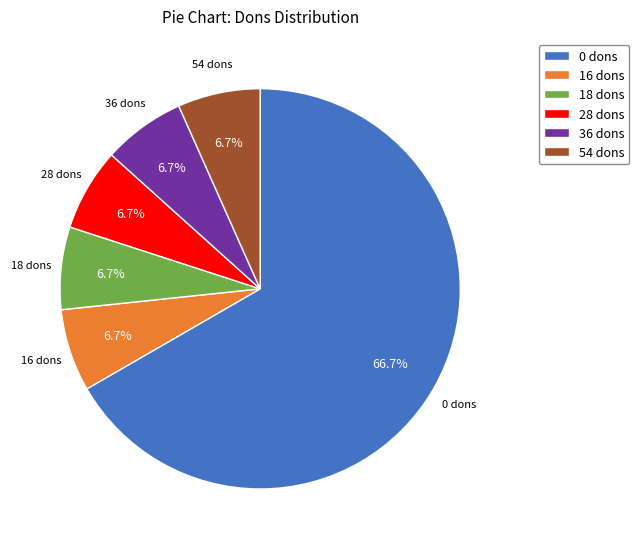

Is the sum of 16 dons and 18 dons greater than half?

No